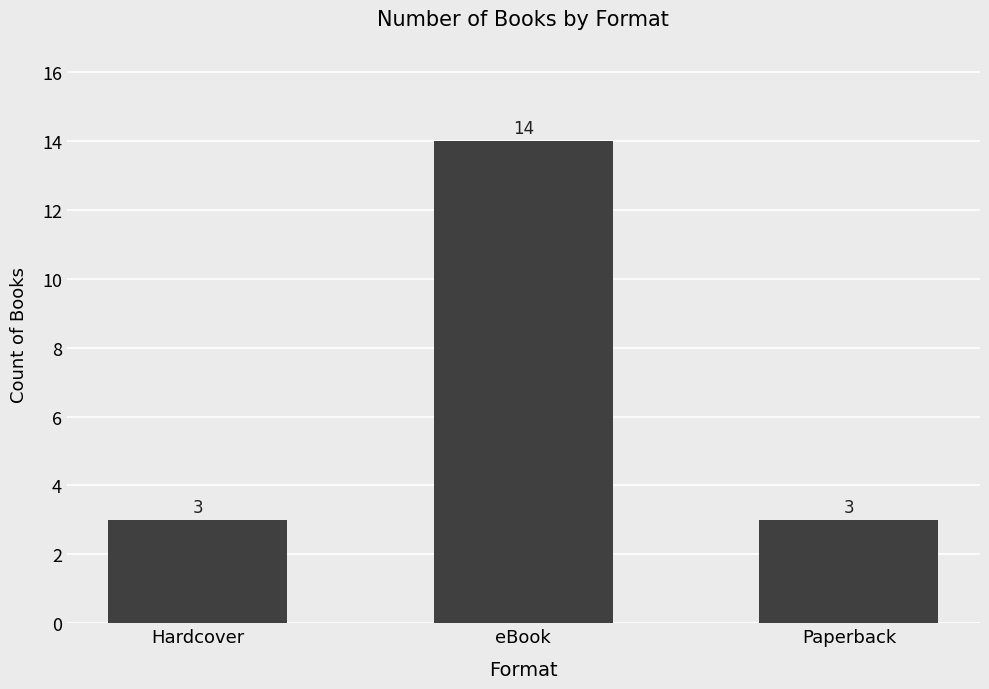

At which category does the chart reach its peak across all series?

eBook